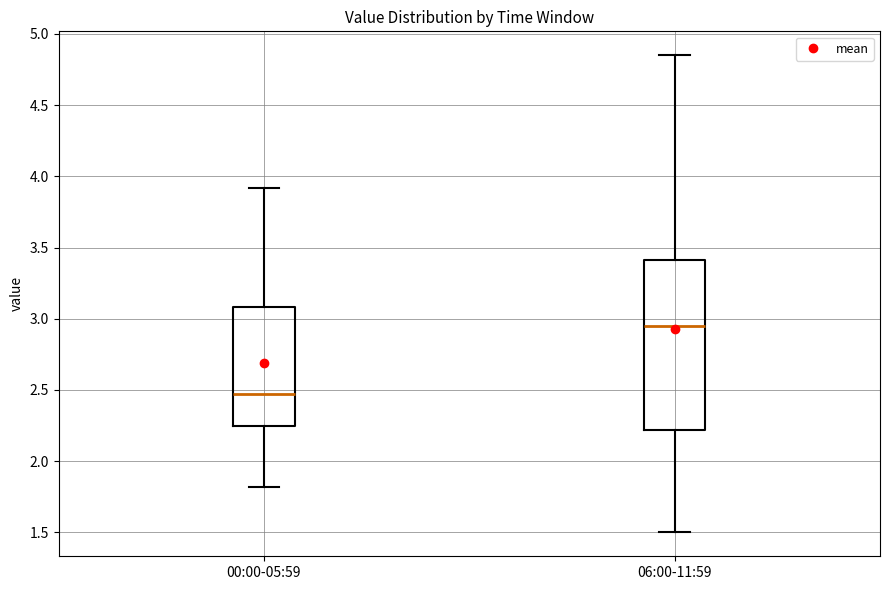

Reading left to right, read every box against the y-axis: the position of its median line, the range the box covers, and the ends of its whiskers. The values are not printed on the chart, so give them approximately, as read against the axis.

00:00-05:59: median 2.45, box 2.25 to 3.10, whiskers 1.80 to 3.90
06:00-11:59: median 2.95, box 2.20 to 3.40, whiskers 1.50 to 4.85